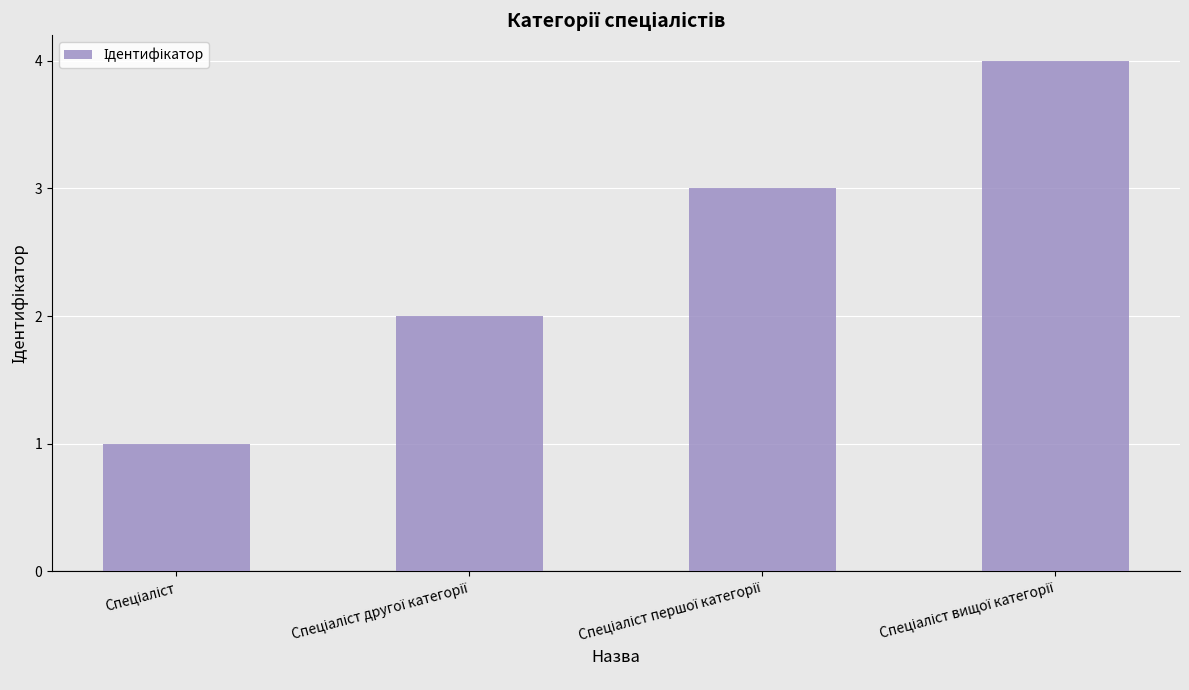

What is the difference between the maximum and minimum values?

3